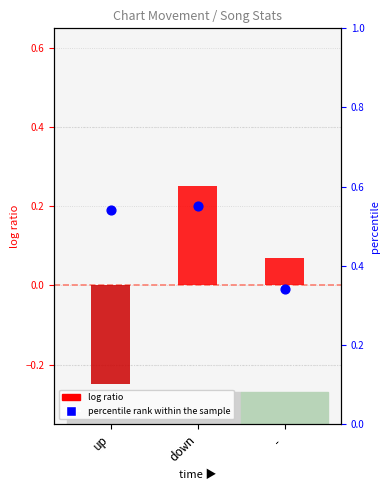

At which category is the sum across all series the highest?

down